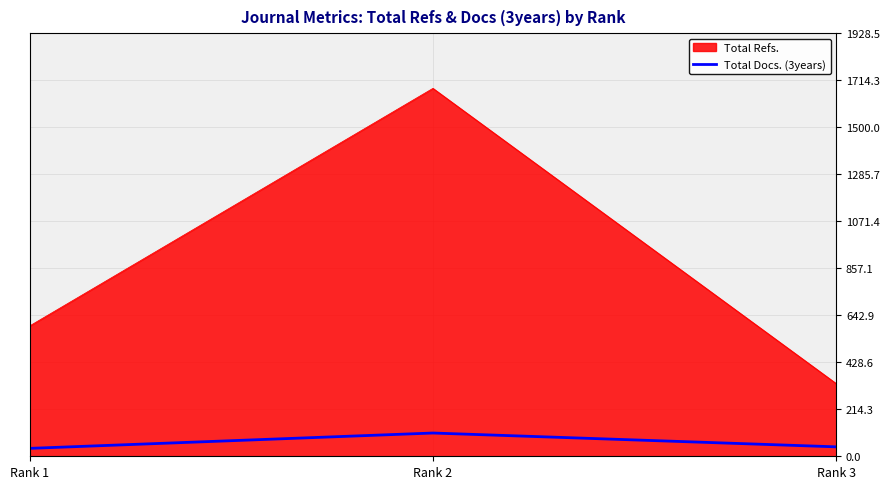

What is the maximum value shown in the chart?

1677